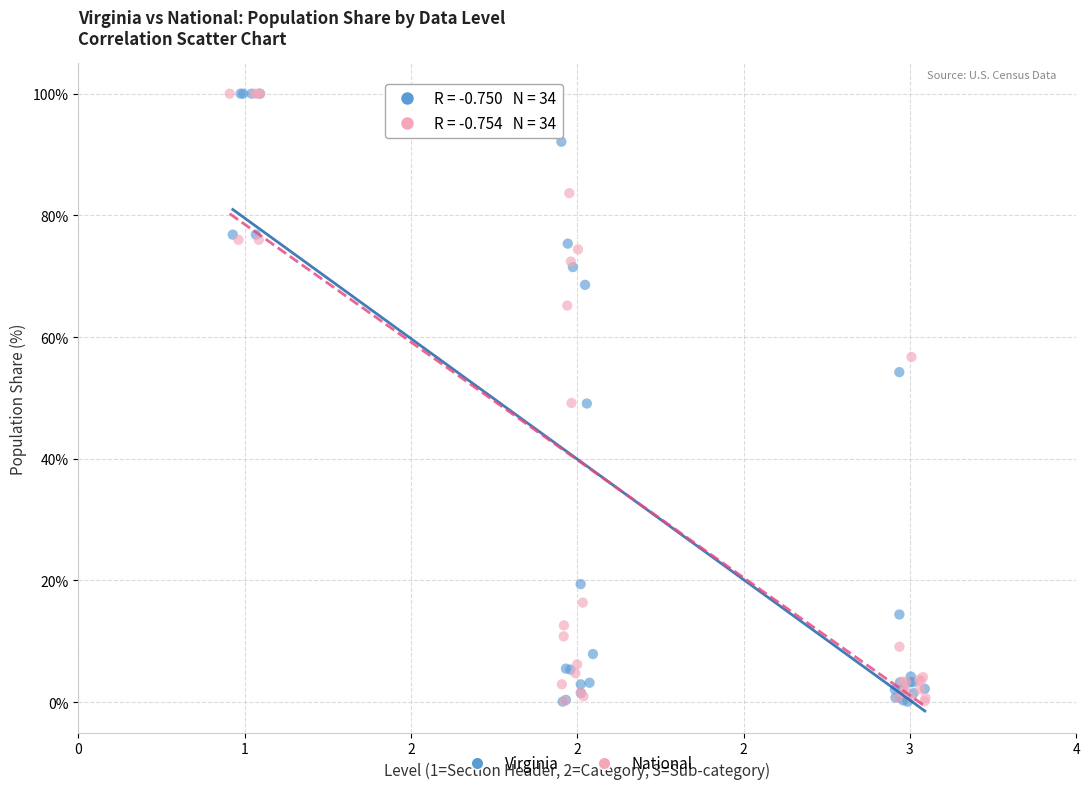

What are all the series names shown in the legend?

Virginia, National